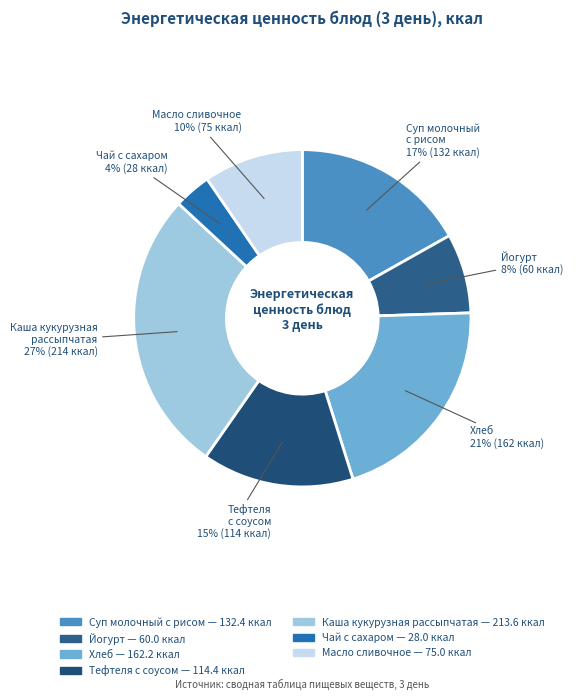

Is there any slice that represents more than half of the pie?

No